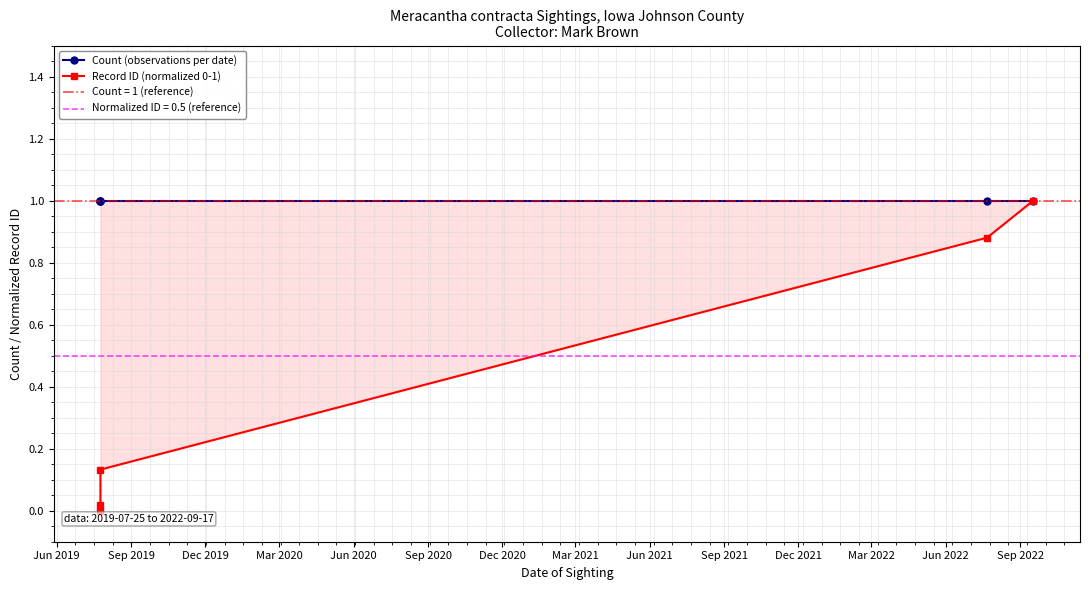

The Record ID (normalized 0-1) series shows 0.1 at Dec 2019. True or false?

False